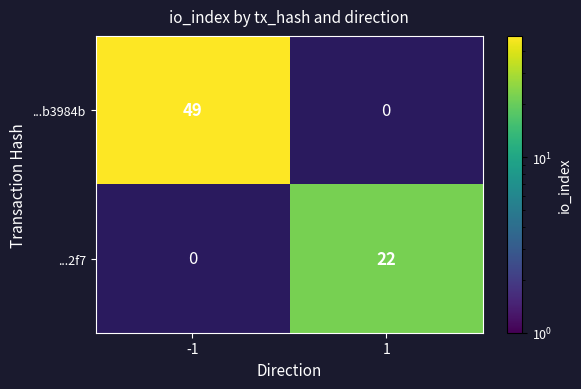

What is the maximum value shown in the chart?

49.0